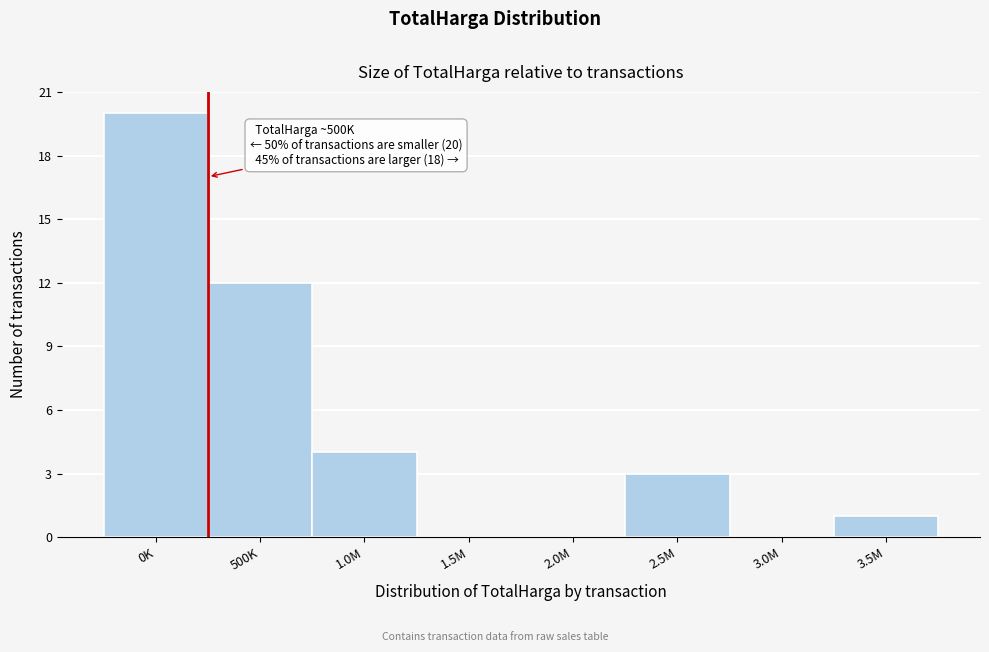

Reading left to right, list all the values displayed in this chart.

0K=20	500K=12	1.0M=4	1.5M=0	2.0M=0	2.5M=3	3.0M=0	3.5M=1